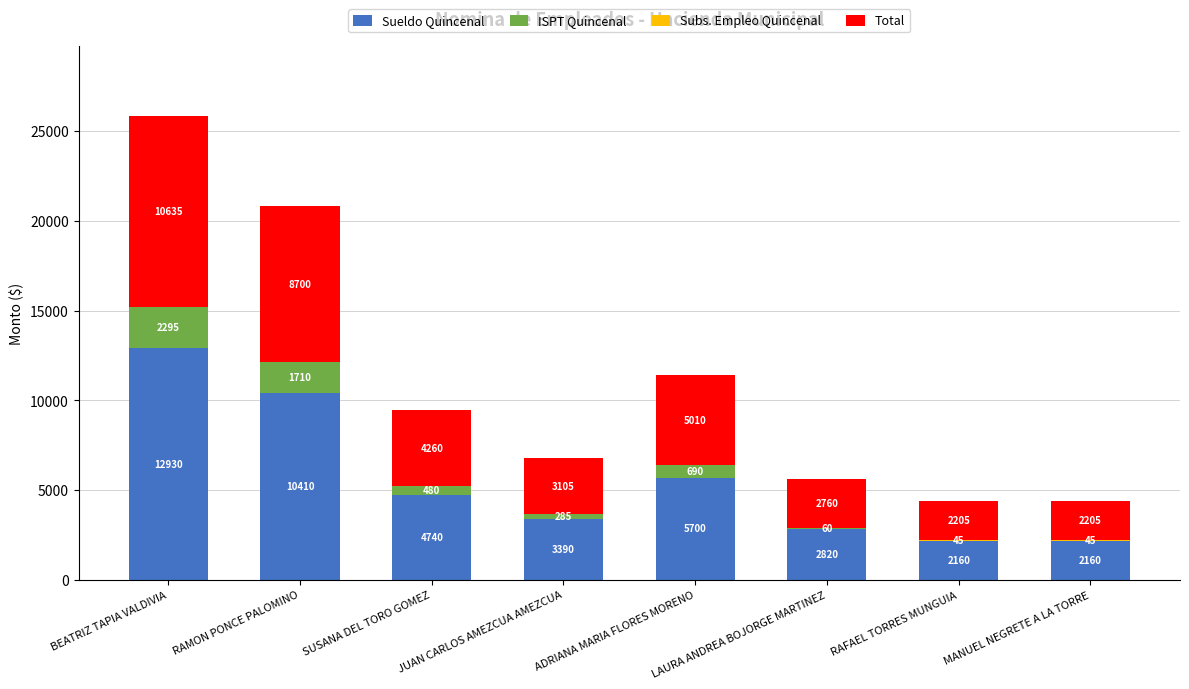

What is the maximum value for Sueldo Quincenal?

12930